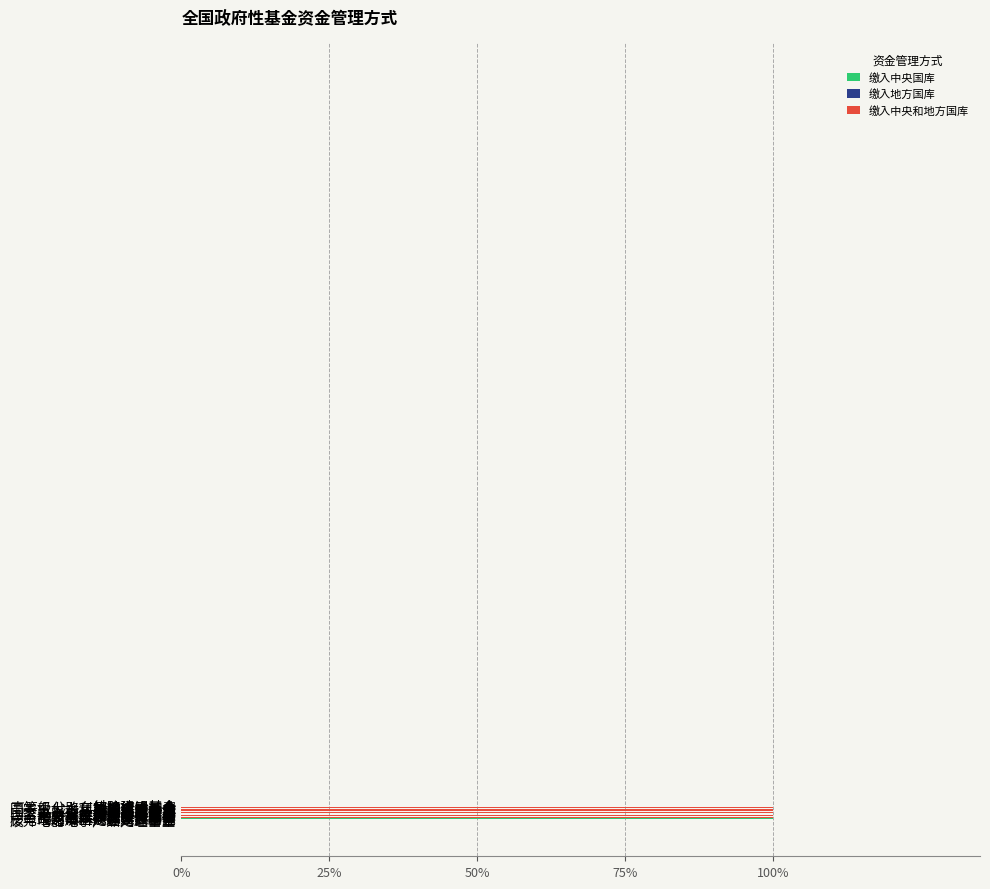

At which label does 缴入中央国库 reach its minimum?

高等级公路车辆通行附加费